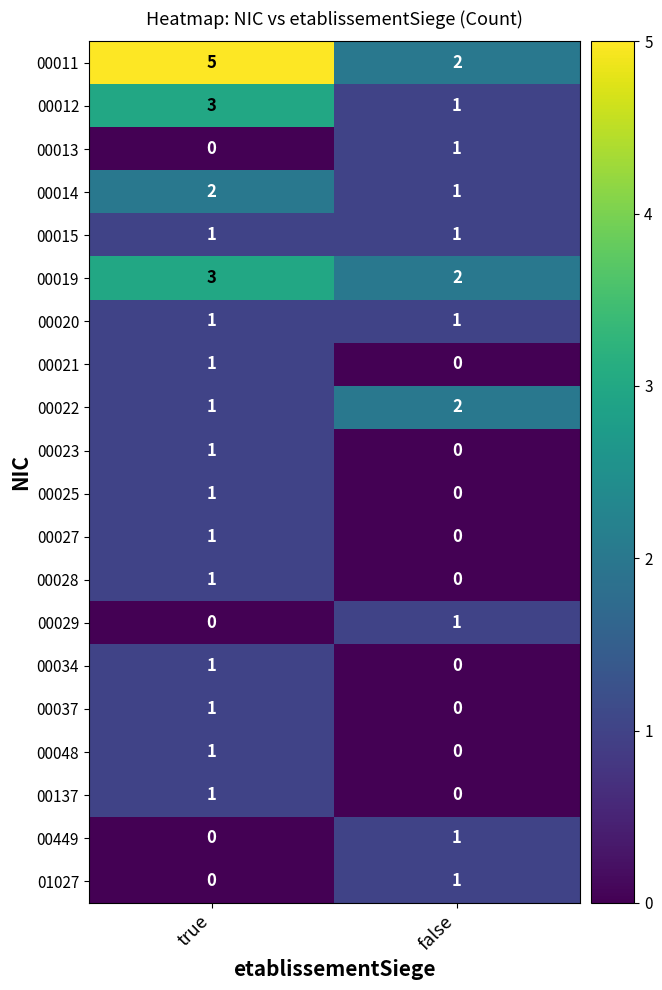

Count the number of data series in this chart.

20